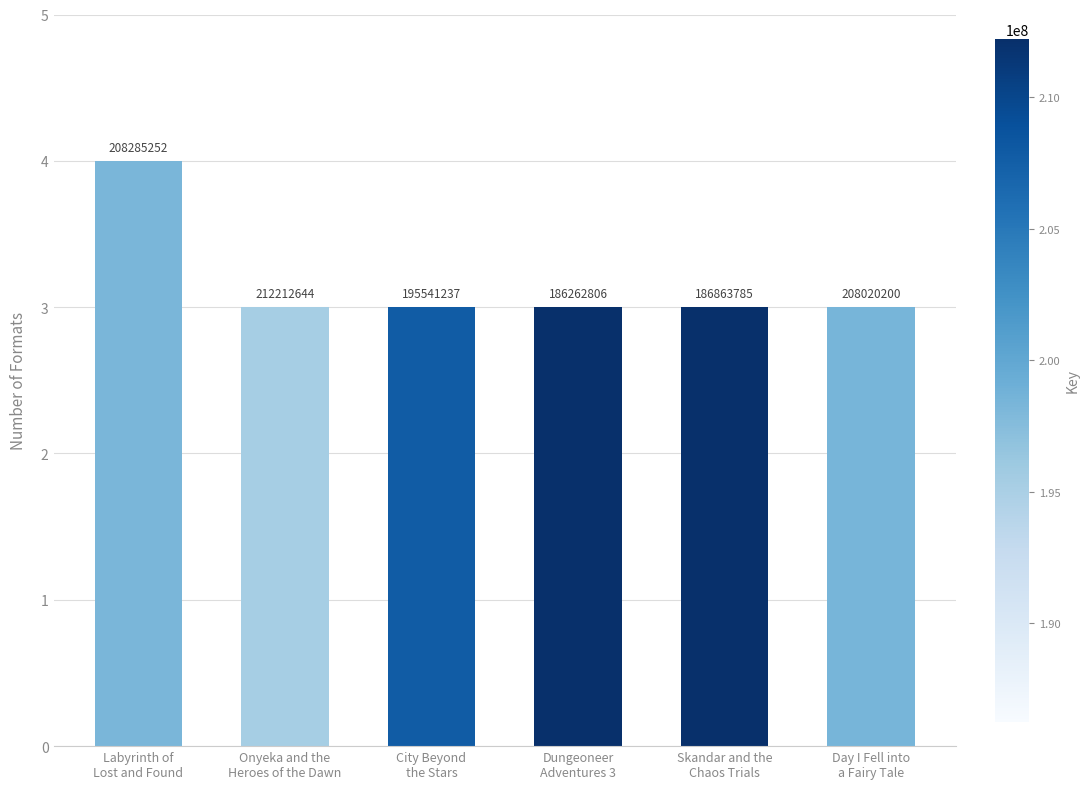

Rank the categories by value from highest to lowest.

Labyrinth of
Lost and Found, Onyeka and the
Heroes of the Dawn, City Beyond
the Stars, Dungeoneer
Adventures 3, Skandar and the
Chaos Trials, Day I Fell into
a Fairy Tale